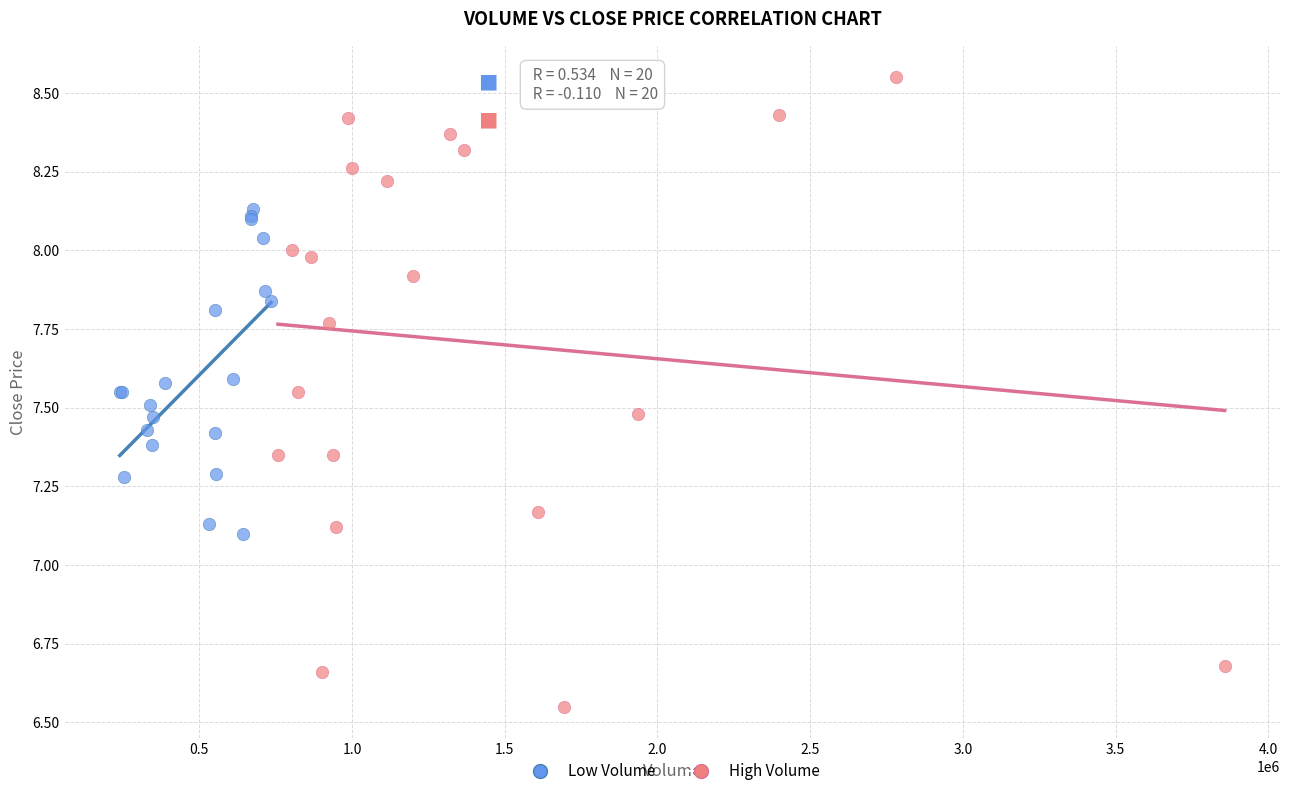

What are all the series names shown in the legend?

Low Volume, High Volume